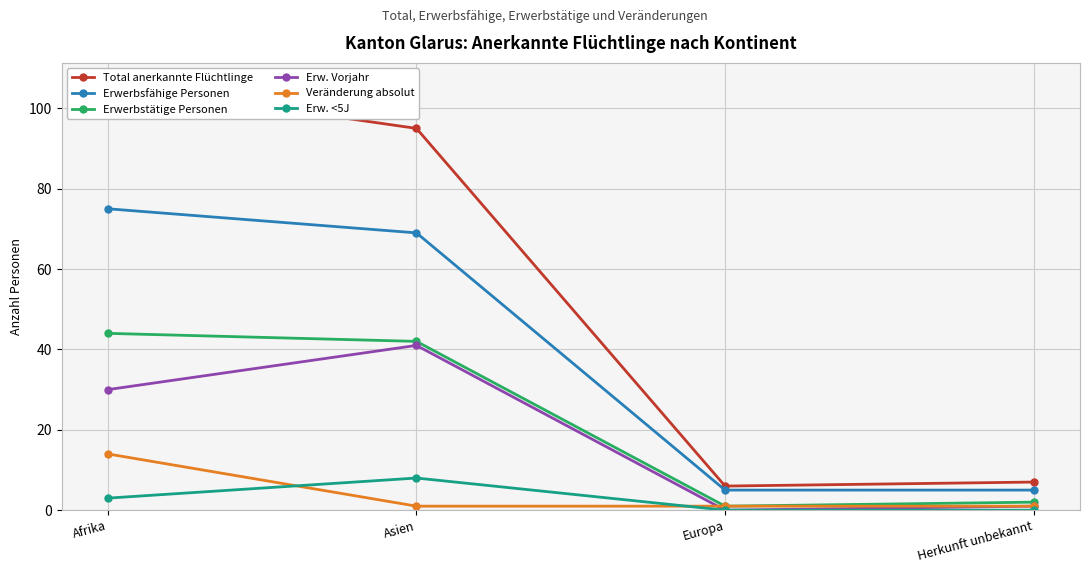

Reading left to right, extract all data points from this chart.

Total anerkannte Flüchtlinge: Afrika=106	Asien=95	Europa=6	Herkunft unbekannt=7
Erwerbsfähige Personen: Afrika=75	Asien=69	Europa=5	Herkunft unbekannt=5
Erwerbstätige Personen: Afrika=44	Asien=42	Europa=1	Herkunft unbekannt=2
Erw. Vorjahr: Afrika=30	Asien=41	Europa=0	Herkunft unbekannt=1
Veränderung absolut: Afrika=14	Asien=1	Europa=1	Herkunft unbekannt=1
Erw. <5J: Afrika=3	Asien=8	Europa=0	Herkunft unbekannt=0